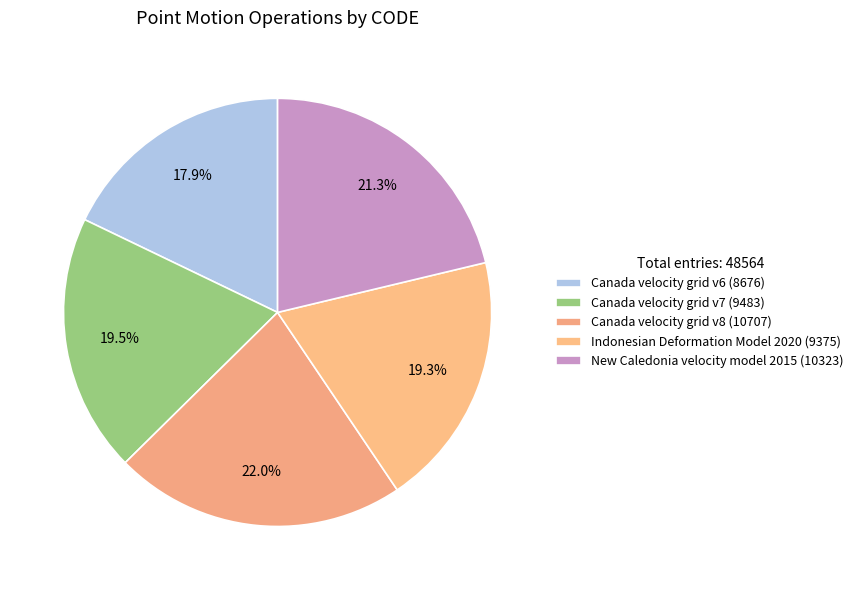

Does Canada velocity grid v8 represent more than half of the total?

No